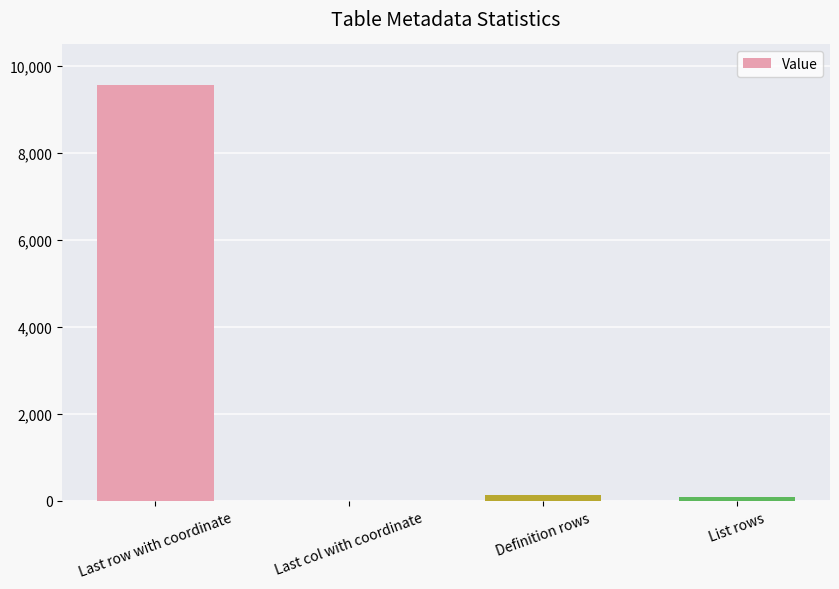

What is the maximum value shown in the chart?

9571